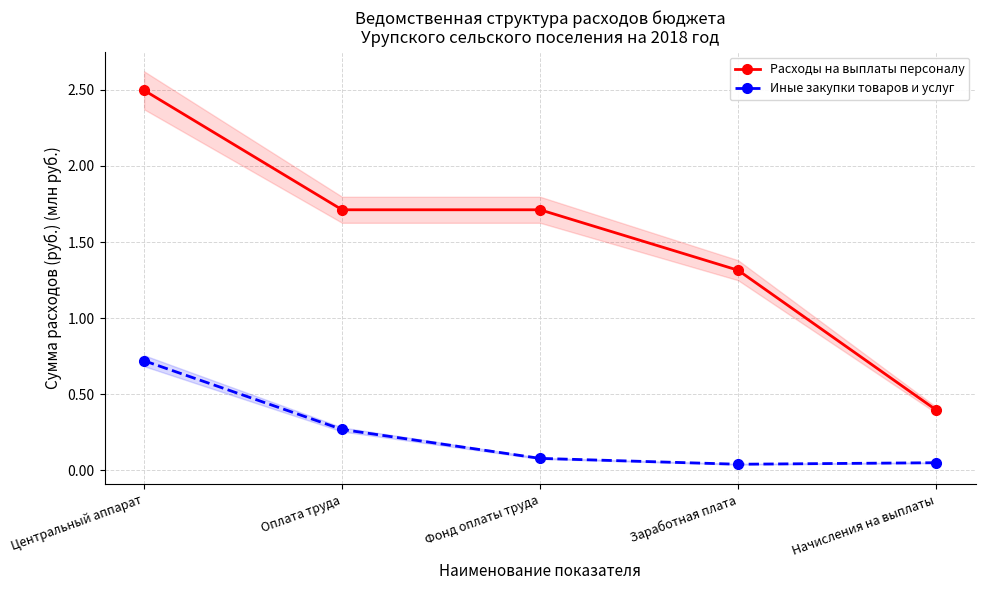

What is the difference between the maximum and minimum values in the Расходы на выплаты персоналу series?

2.1